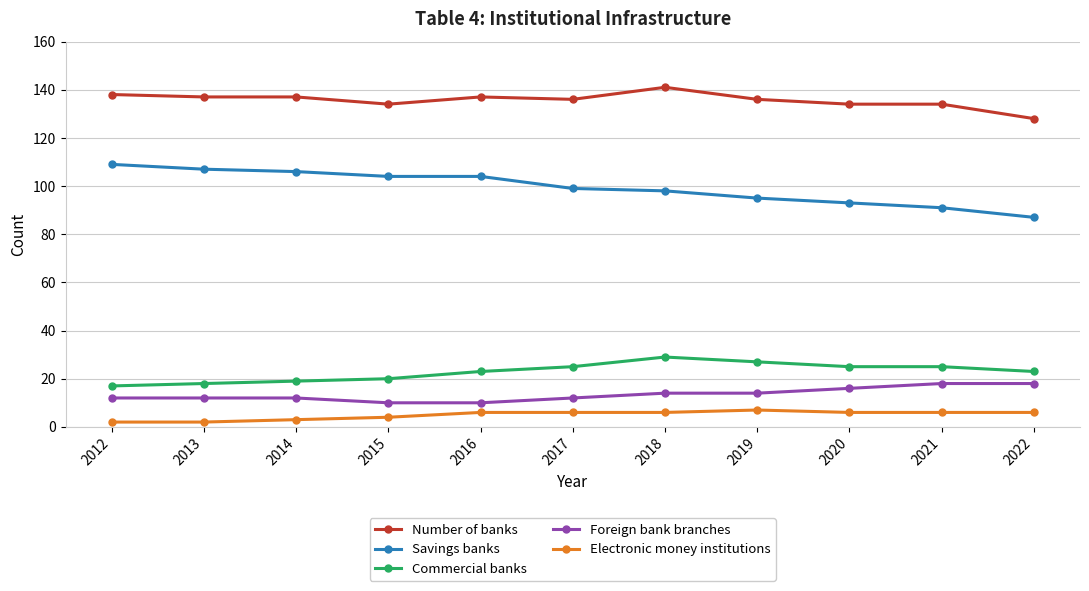

True or false: Commercial banks and Number of banks cross at least once.

False